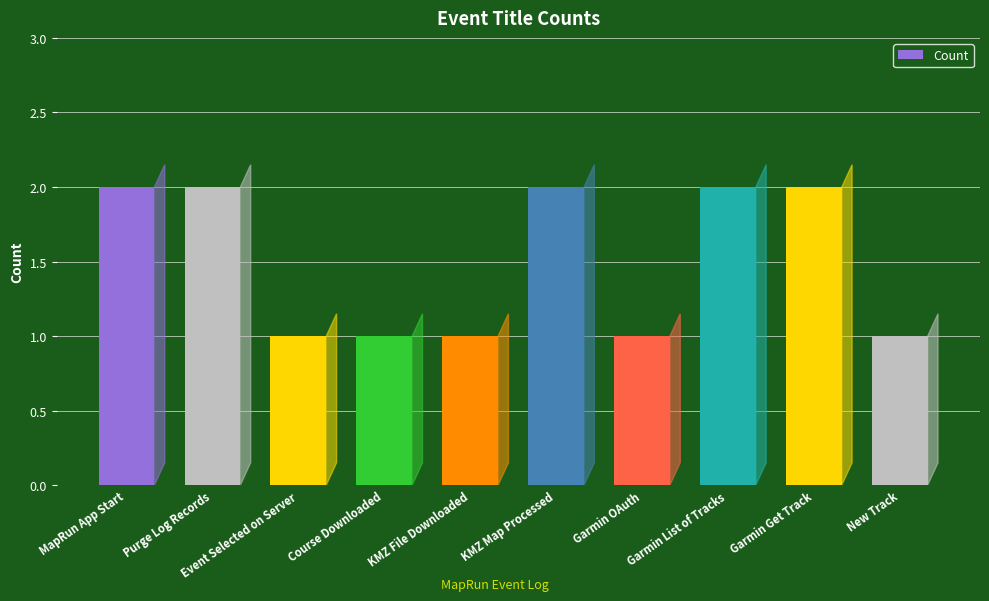

Count the values in the range 1 to 2.

10